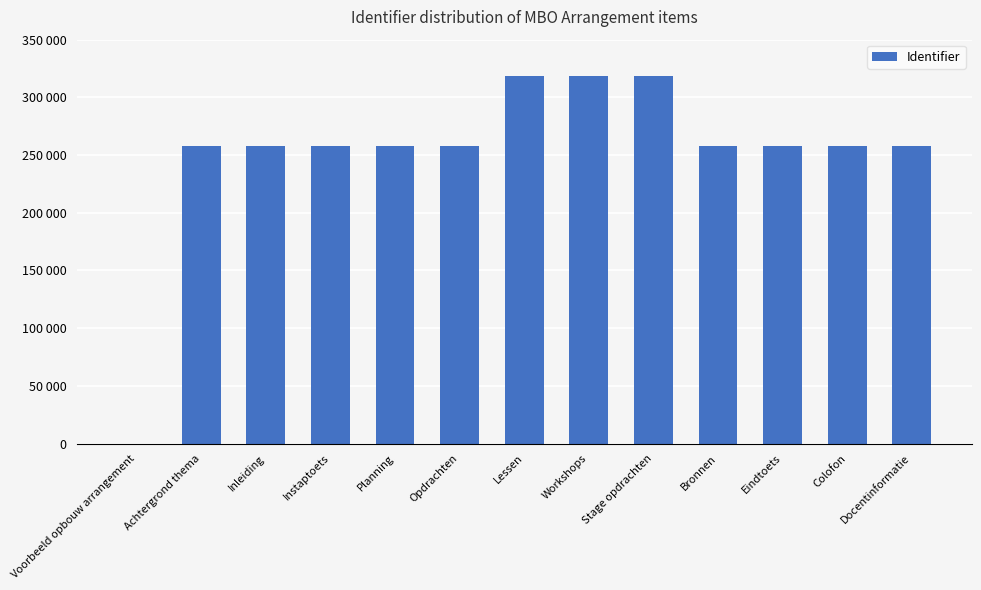

What is the value of the 10th bar from the left?

258059